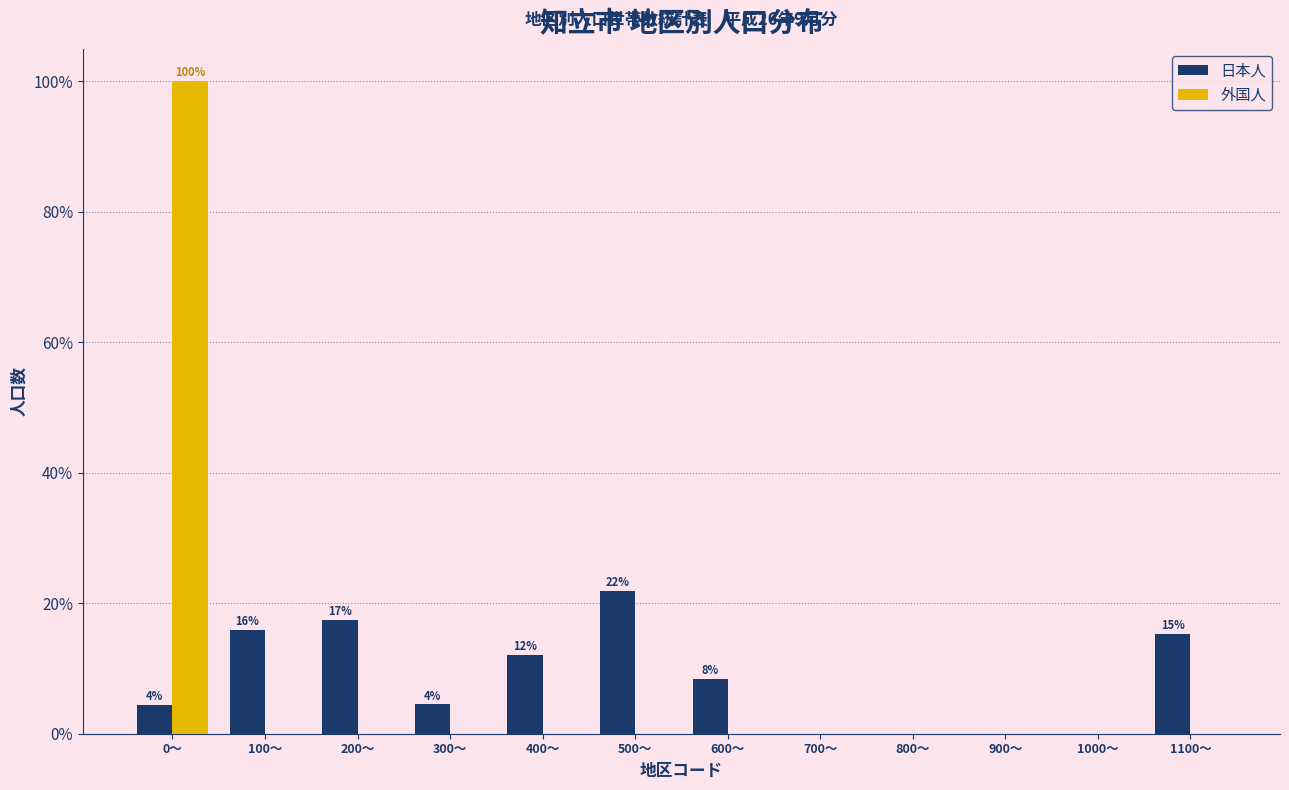

Is it true that 日本人 equals 15.9 at 100〜?

True